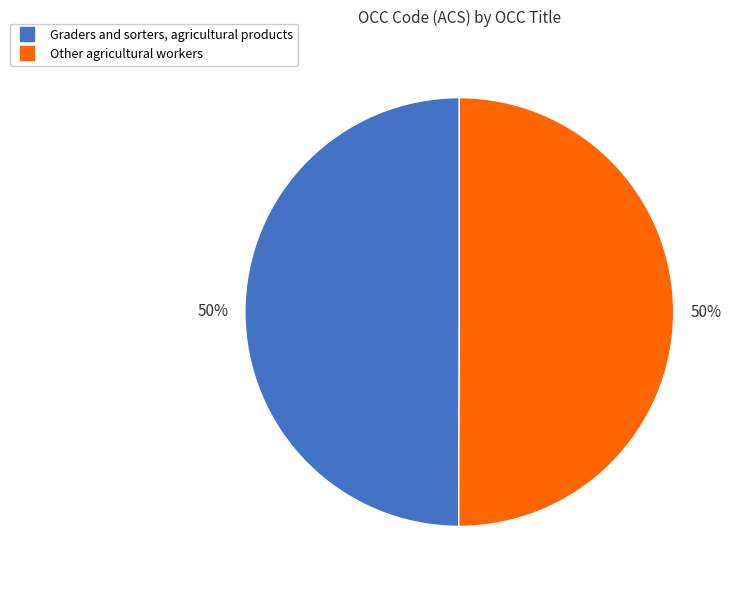

What is the ratio of the value at Other agricultural workers to the value at Graders and sorters, agricultural products?

1.0